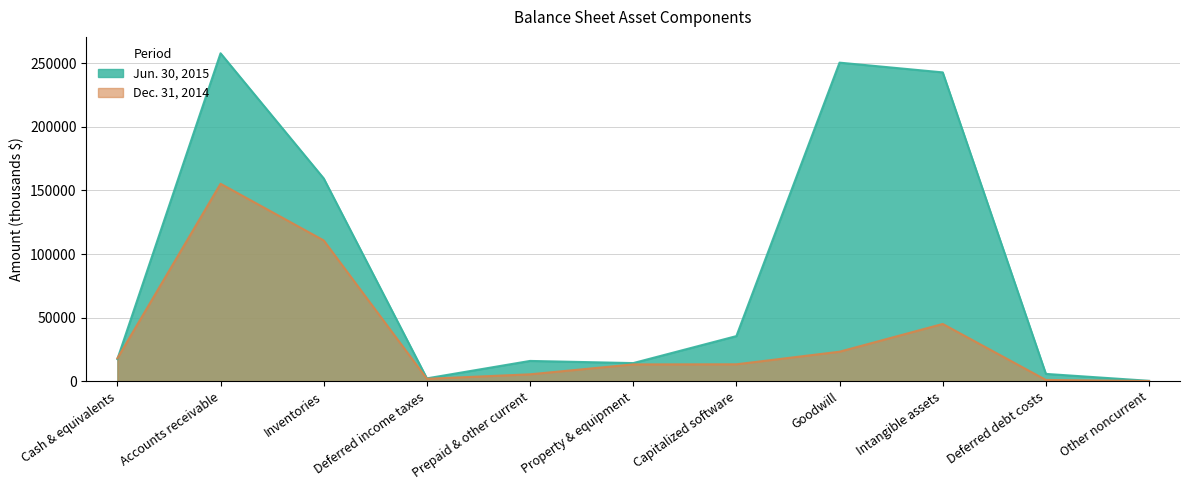

Is the value of Jun. 30, 2015 at Goodwill greater than the value of Dec. 31, 2014 at Goodwill?

Yes